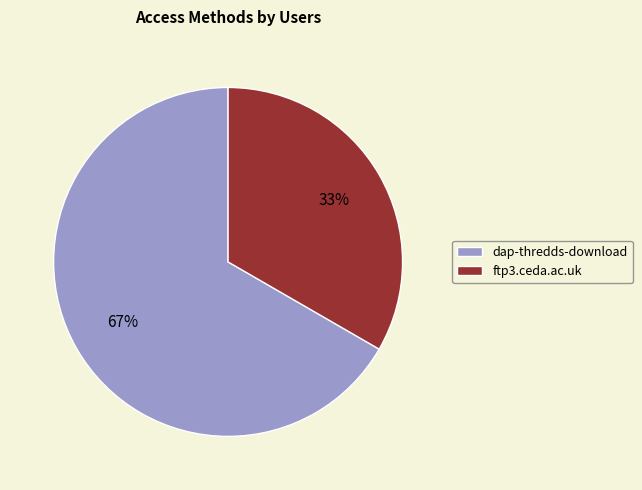

Count the number of slices in the pie.

2